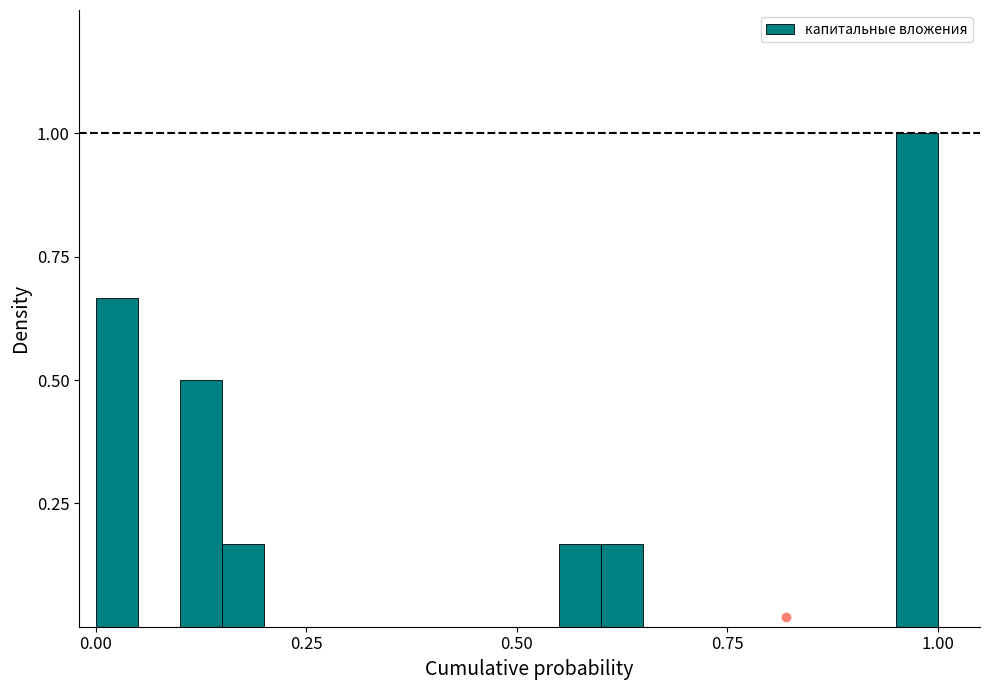

Around what value on the x-axis is the tallest bar? Give the approximate position of its centre, as read against the axis.

1.00